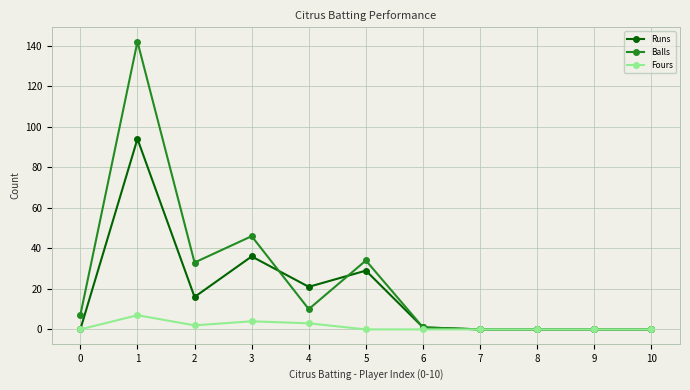

Reading left to right, what are all the values shown in this chart?

Runs: 0=0	1=94	2=16	3=36	4=21	5=29	6=1	7=0	8=0	9=0	10=0
Balls: 0=7	1=142	2=33	3=46	4=10	5=34	6=1	7=0	8=0	9=0	10=0
Fours: 0=0	1=7	2=2	3=4	4=3	5=0	6=0	7=0	8=0	9=0	10=0